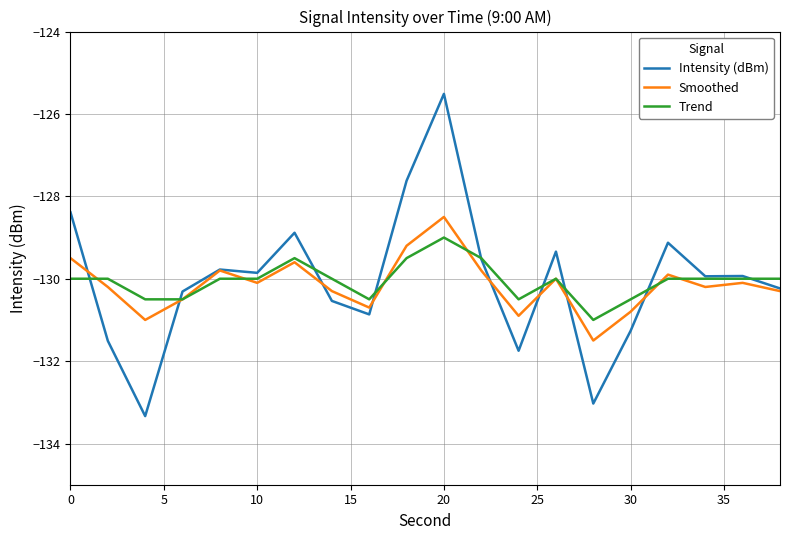

Reading left to right, list all the values displayed in this chart.

Intensity (dBm): -128.4	-131.5	-133.3	-130.3	-129.8	-129.9	-128.9	-130.5	-130.9	-127.6	-125.5	-129.5	-131.7	-129.3	-133.0	-131.3	-129.1	-129.9	-129.9	-130.2
Smoothed: -129.5	-130.2	-131.0	-130.5	-129.8	-130.1	-129.6	-130.3	-130.7	-129.2	-128.5	-129.8	-130.9	-130.0	-131.5	-130.8	-129.9	-130.2	-130.1	-130.3
Trend: -130.0	-130.0	-130.5	-130.5	-130.0	-130.0	-129.5	-130.0	-130.5	-129.5	-129.0	-129.5	-130.5	-130.0	-131.0	-130.5	-130.0	-130.0	-130.0	-130.0